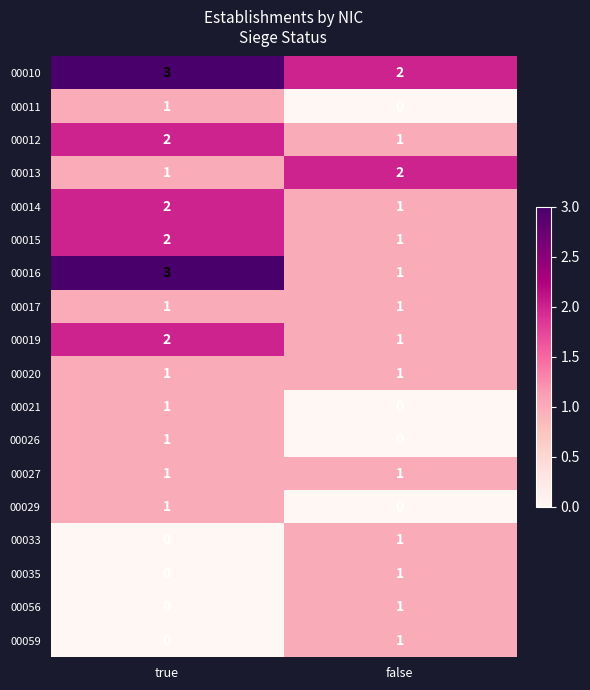

Count the number of categories in the chart.

2